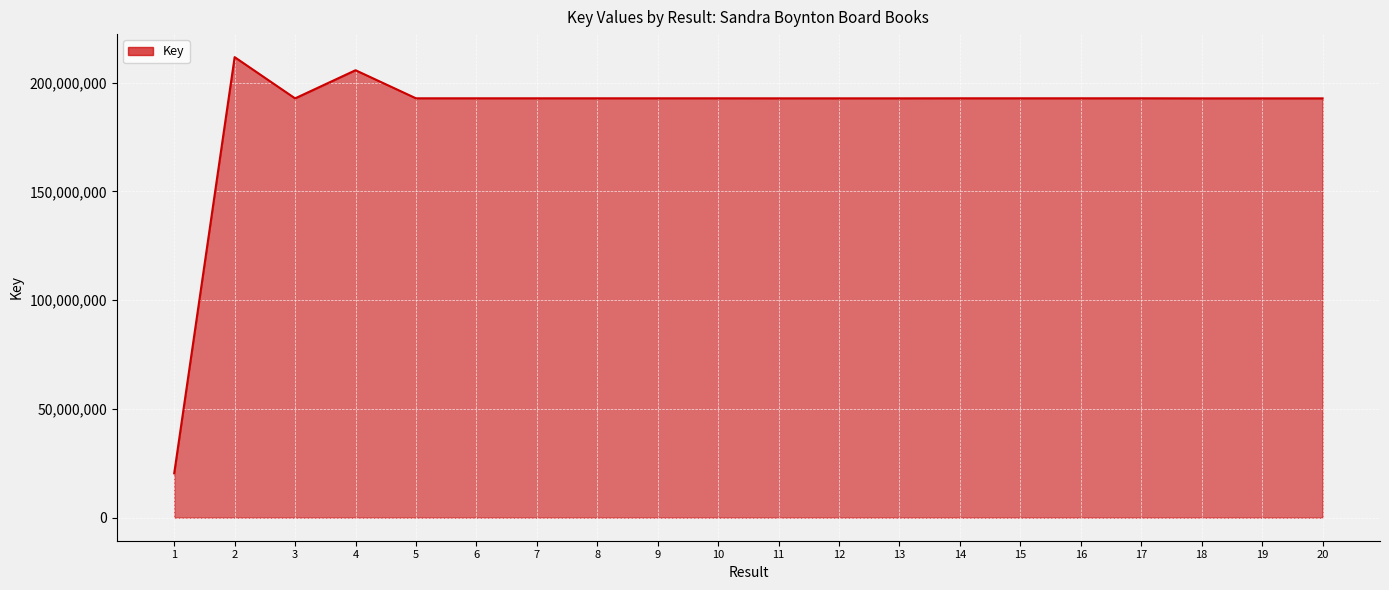

What value does the data have at 4, to the nearest 50?

205703550